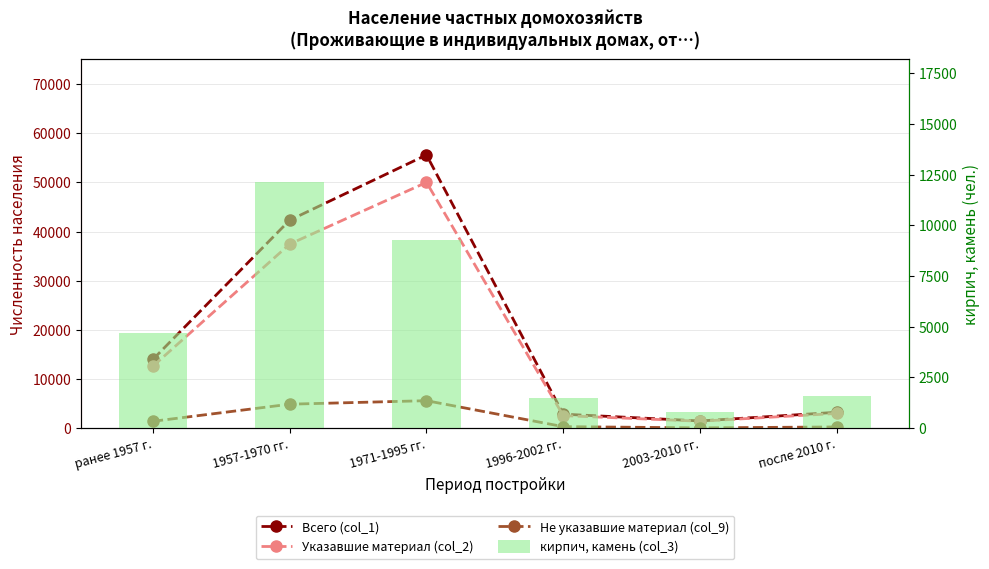

What is the difference between the highest and lowest values at 1971-1995 гг.?

50016